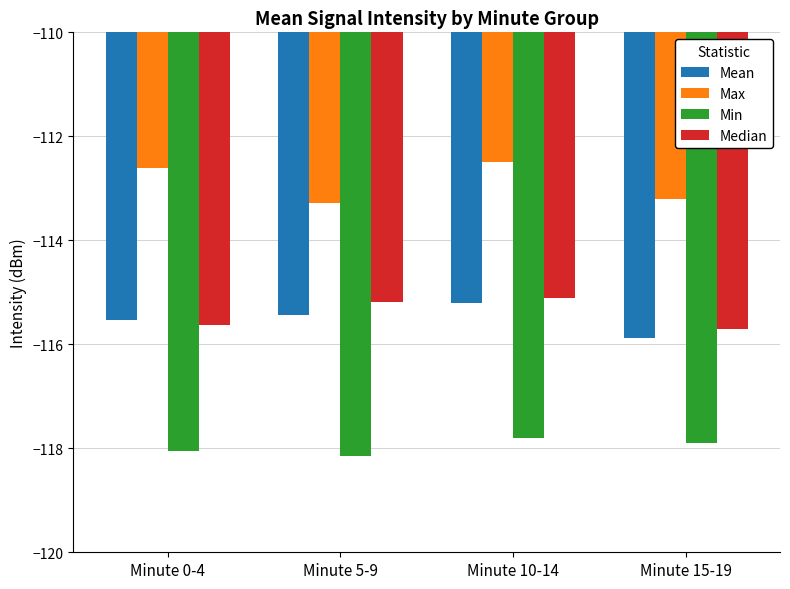

What is the label of the 1st bar from the right?

Minute 15-19